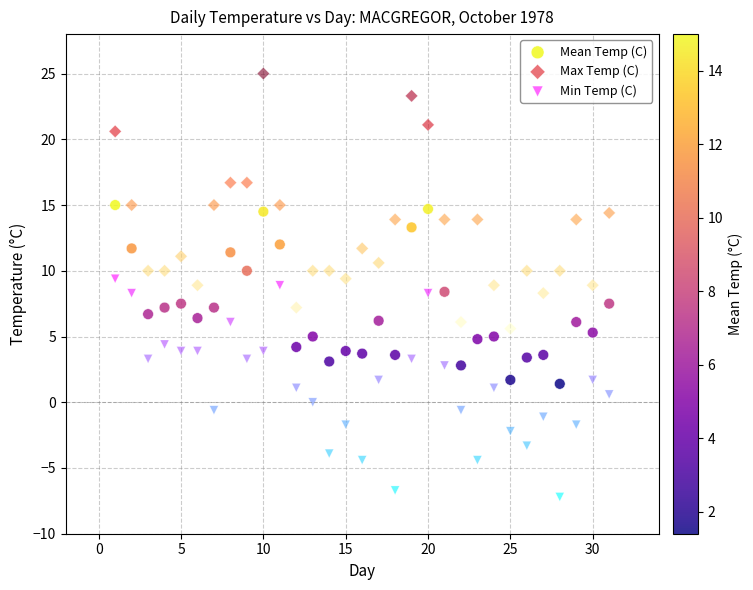

Which series has the largest Y range (max minus min)?

Max Temp (C)